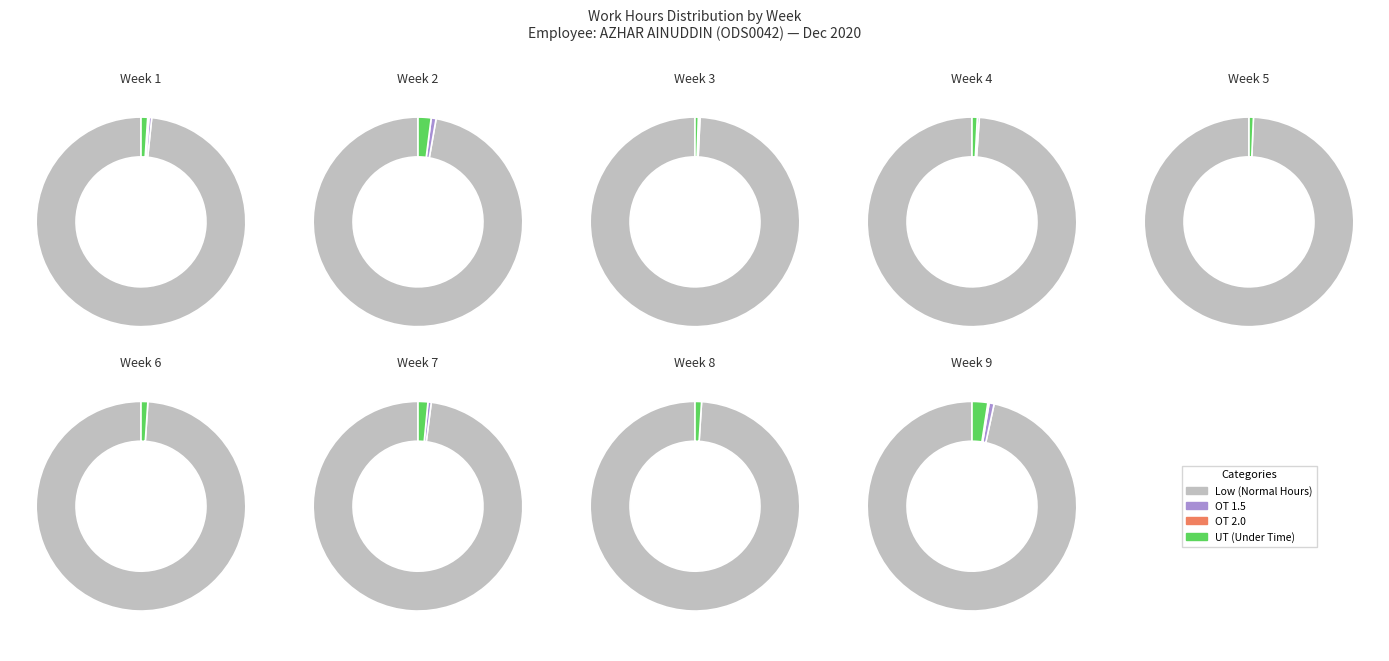

How many segments does this pie chart have?

21